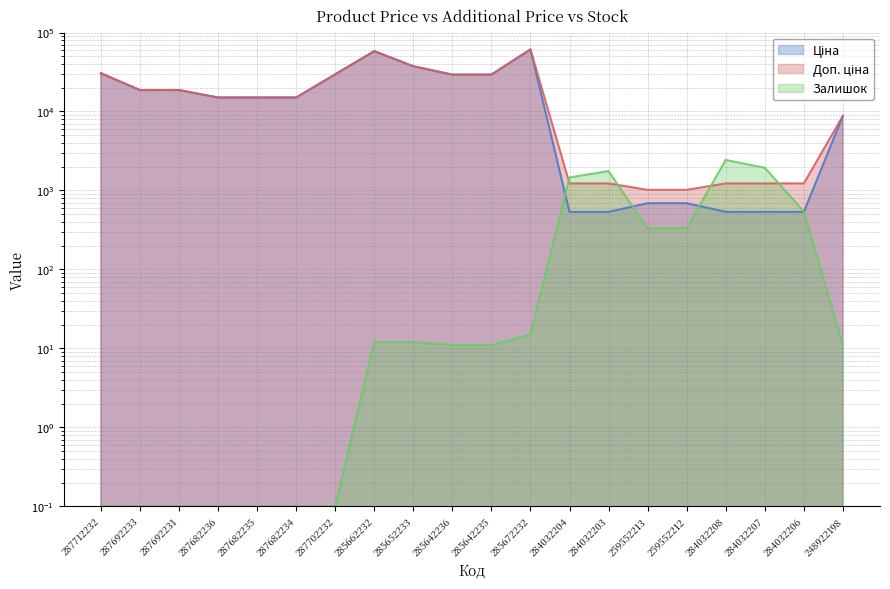

At which category does the chart reach its peak across all series?

285672232